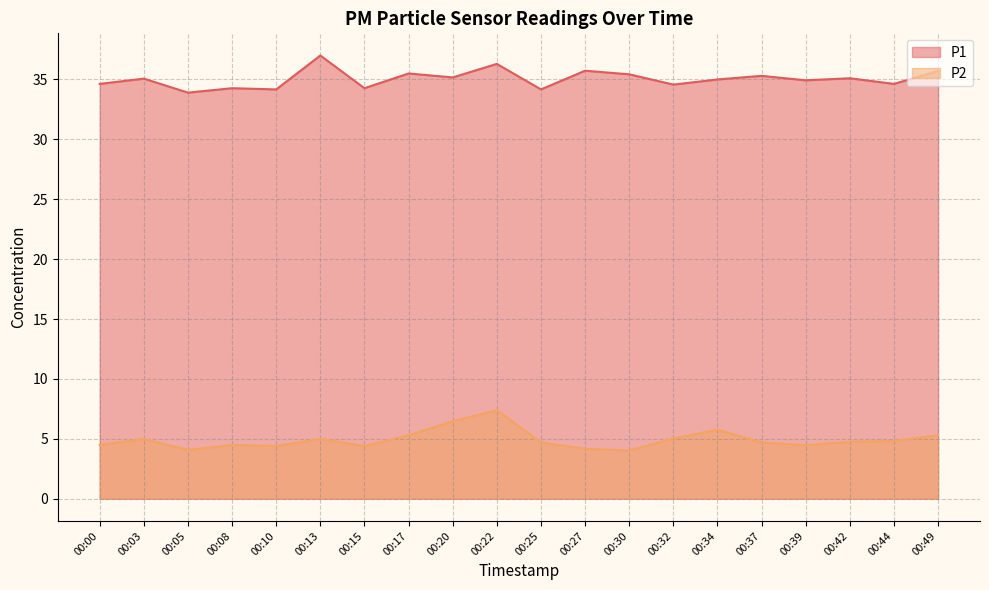

Which category has the highest value across all series?

00:13